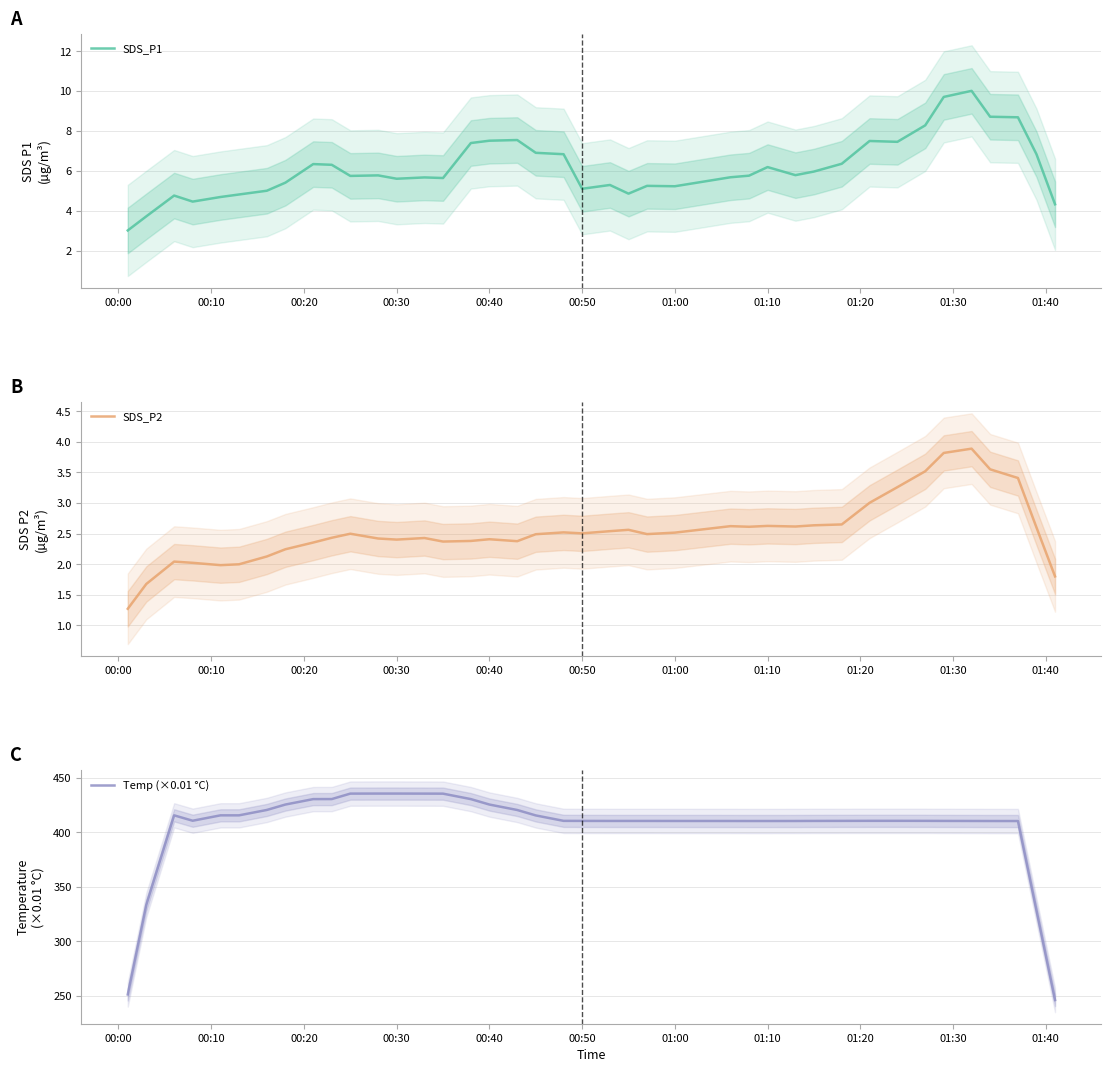

What is the maximum value for Temp (×0.01 °C)?

435.4